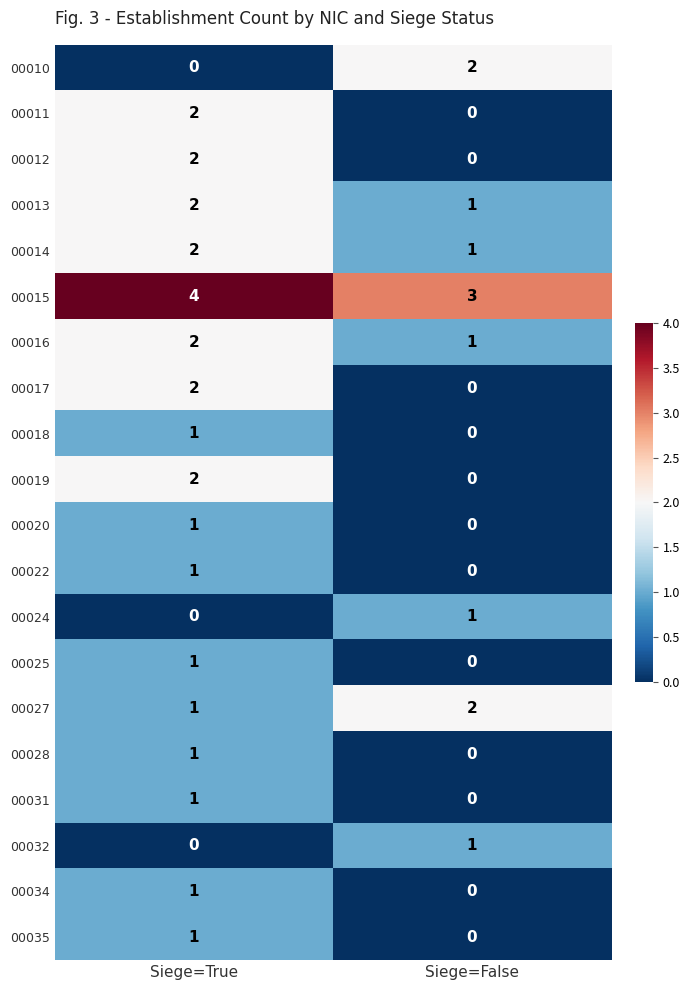

The 00034 series shows 1 at Siege=True. True or false?

True